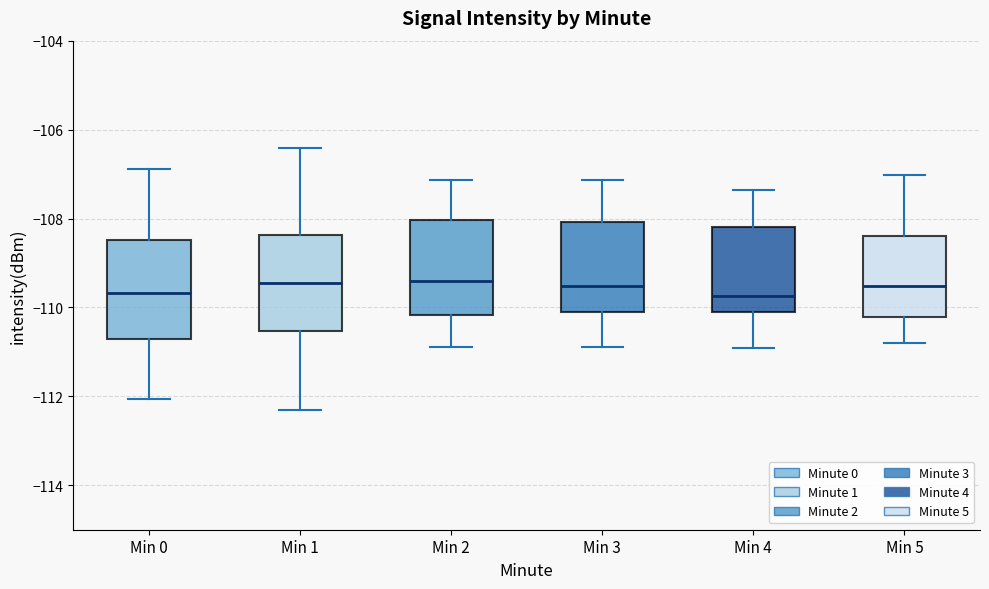

Reading left to right, transcribe this box plot: for each box, give where its median line is, the range the box spans, and where its two whiskers end, as read against the y-axis. The values are not printed on the chart, so give them approximately, as read against the axis.

Min 0: median -109.6, box -110.8 to -108.4, whiskers -112.0 to -106.8
Min 1: median -109.4, box -110.6 to -108.4, whiskers -112.2 to -106.4
Min 2: median -109.4, box -110.2 to -108.0, whiskers -111.0 to -107.2
Min 3: median -109.6, box -110.0 to -108.0, whiskers -111.0 to -107.2
Min 4: median -109.8, box -110.0 to -108.2, whiskers -111.0 to -107.4
Min 5: median -109.6, box -110.2 to -108.4, whiskers -110.8 to -107.0